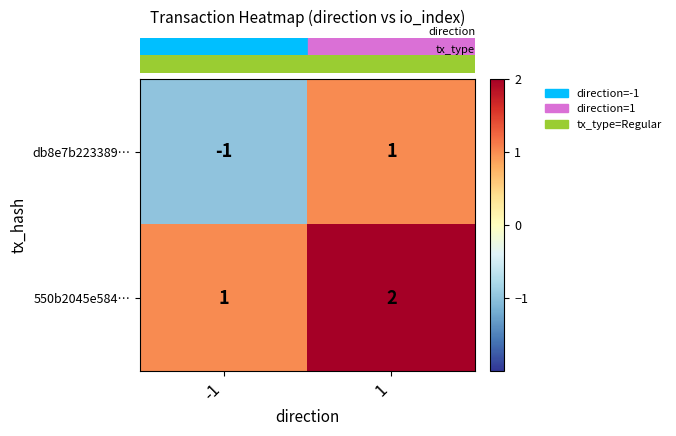

Is it true that 550b2045e584… equals 2 at 1?

True